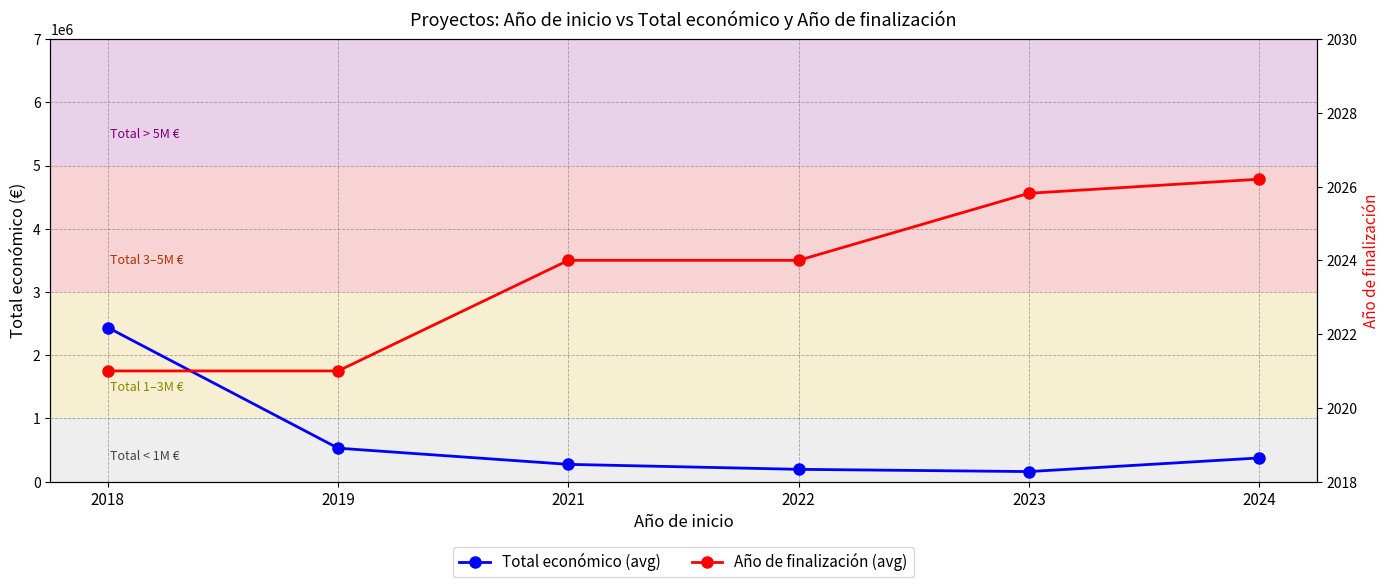

What are all the series names shown in the legend?

Total económico (avg), Año de finalización (avg)